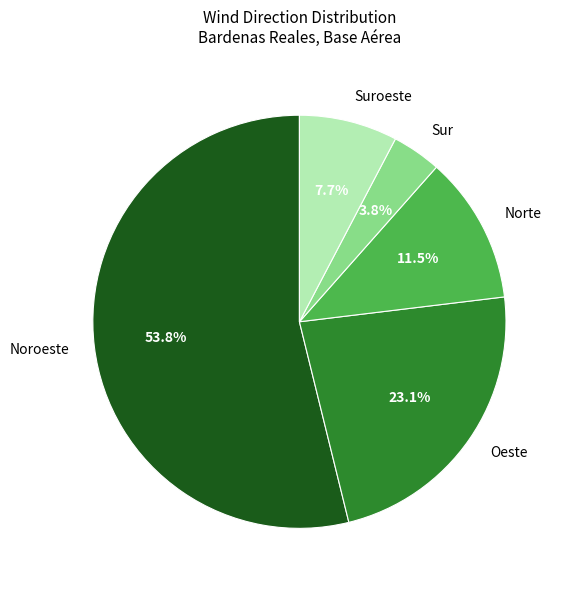

How many slices are in this pie chart?

5